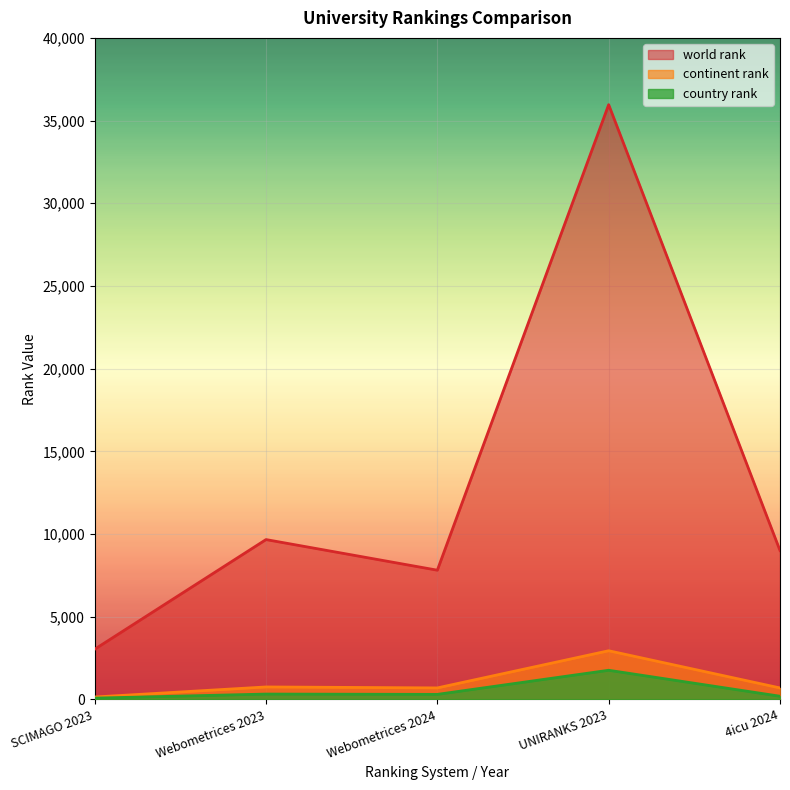

Where is the first local minimum for country rank?

Webometrices 2024